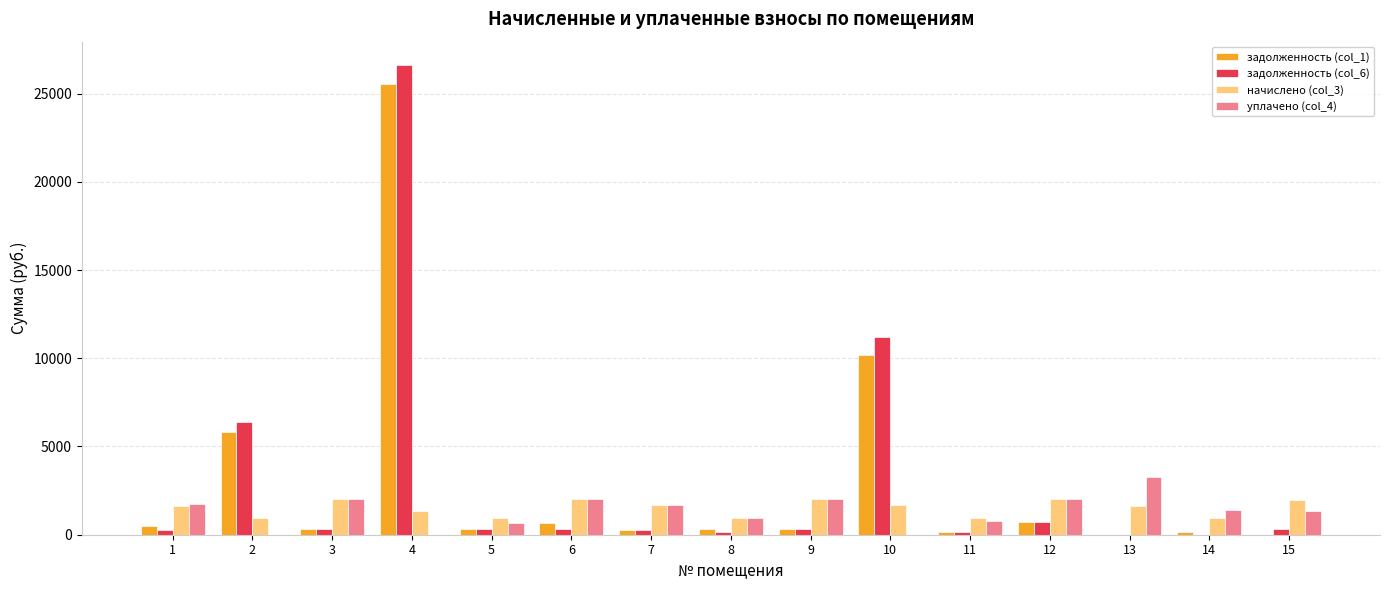

At which category is the sum across all series the highest?

4